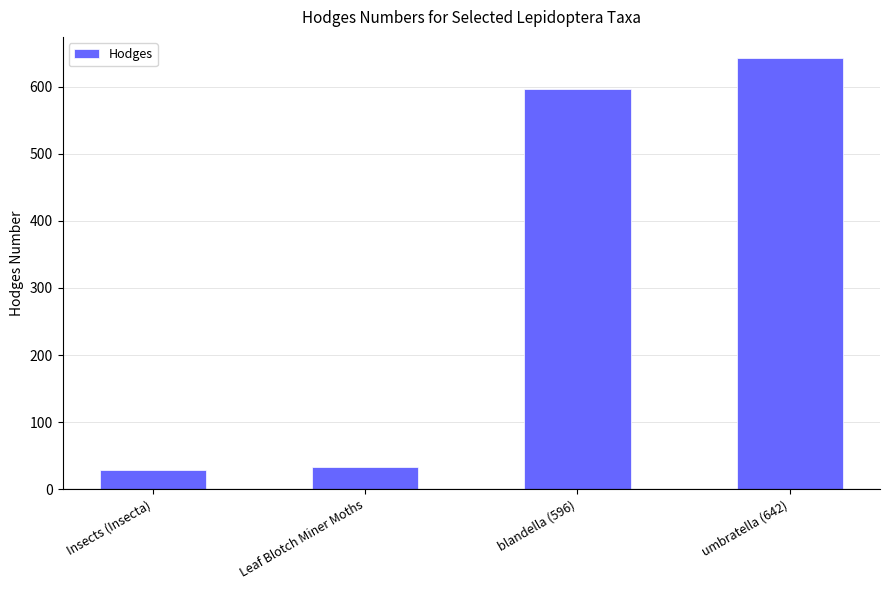

Reading right to left, list all the values displayed in this chart.

umbratella (642)=642.0	blandella (596)=596.0	Leaf Blotch Miner Moths=33.2	Insects (Insecta)=29.0